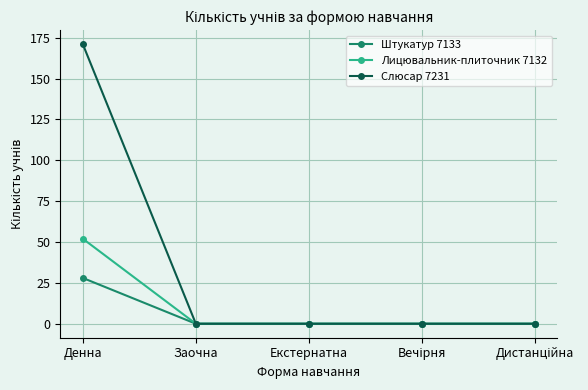

Is it true that Штукатур 7133 equals 28 at Денна?

True